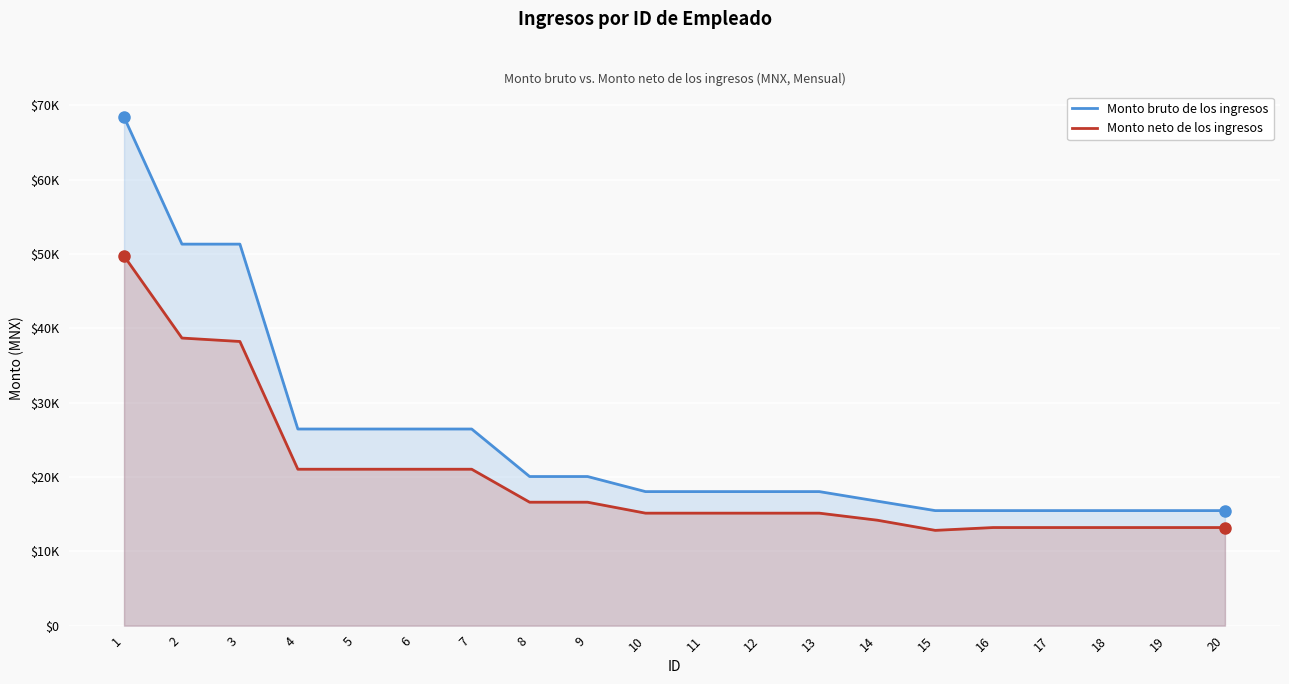

What are all the series names shown in the legend?

Monto bruto de los ingresos, Monto neto de los ingresos